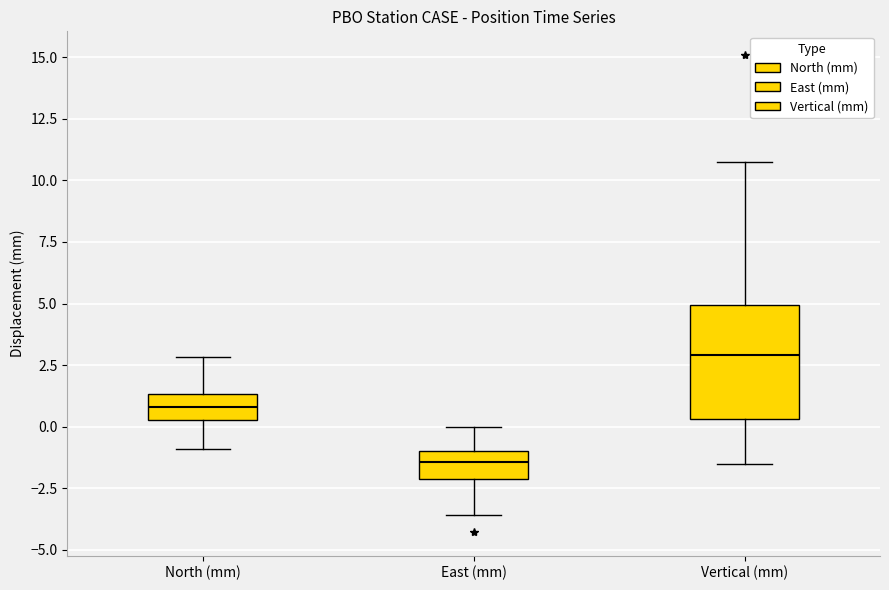

Reading left to right, transcribe this box plot: for each box, give where its median line is, the range the box spans, and where its two whiskers end, as read against the y-axis. The values are not printed on the chart, so give them approximately, as read against the axis.

North (mm): median 1.0, box 0.5 to 1.5, whiskers -1.0 to 3.0
East (mm): median -1.5, box -2.0 to -1.0, whiskers -3.5 to 0.0
Vertical (mm): median 3.0, box 0.5 to 5.0, whiskers -1.5 to 11.0